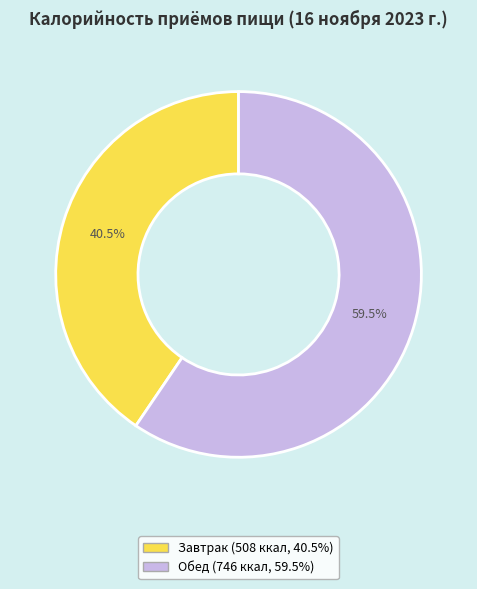

Is there a majority slice in this chart?

Yes